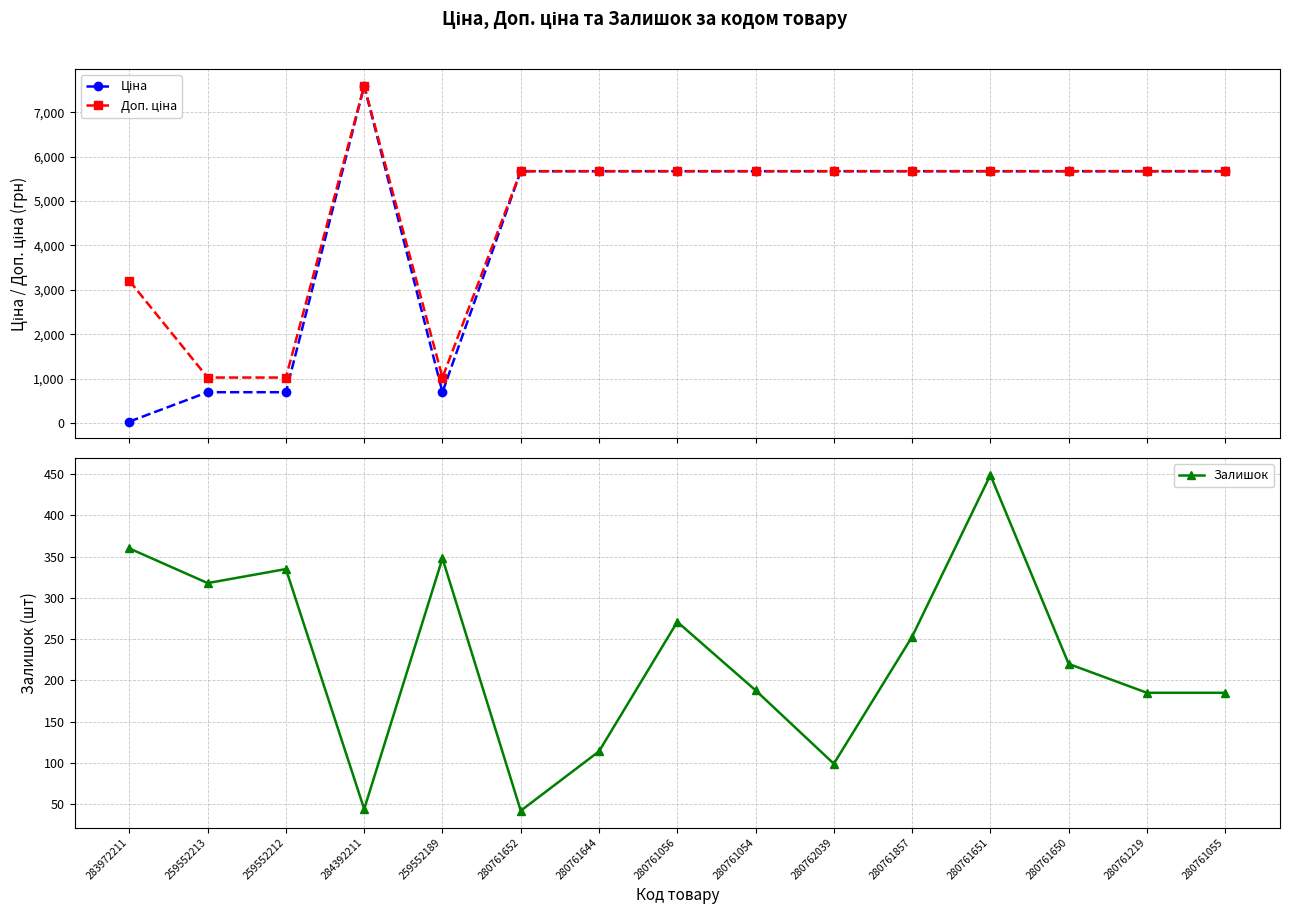

List the labels in order of Доп. ціна value, smallest first.

259552213, 259552212, 259552189, 283972211, 280761652, 280761644, 280761056, 280761054, 280762039, 280761857, 280761651, 280761650, 280761219, 280761055, 284392211